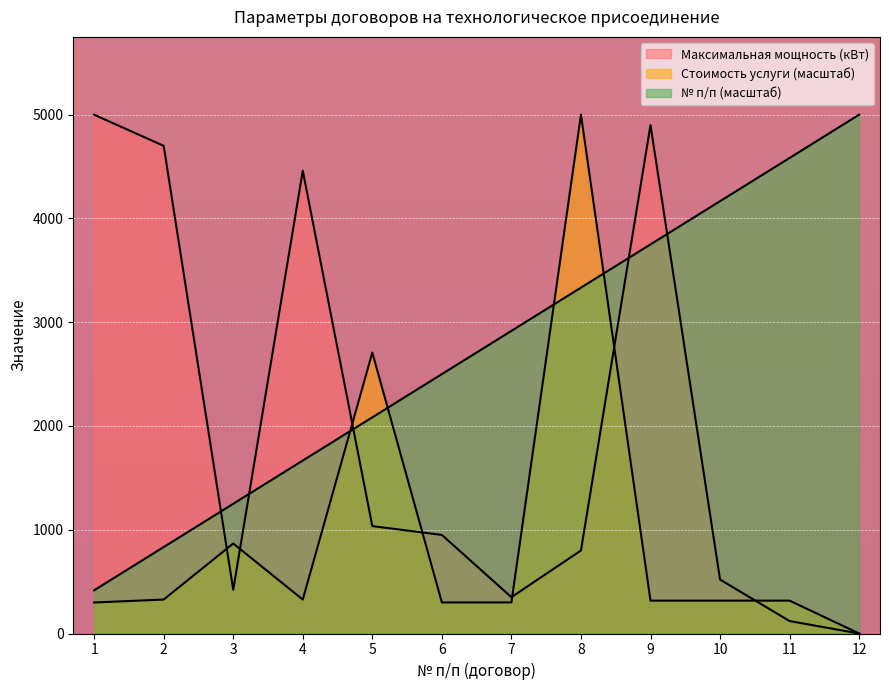

What is the difference between the Стоимость услуги (руб) values at 3 and 9?

550.5